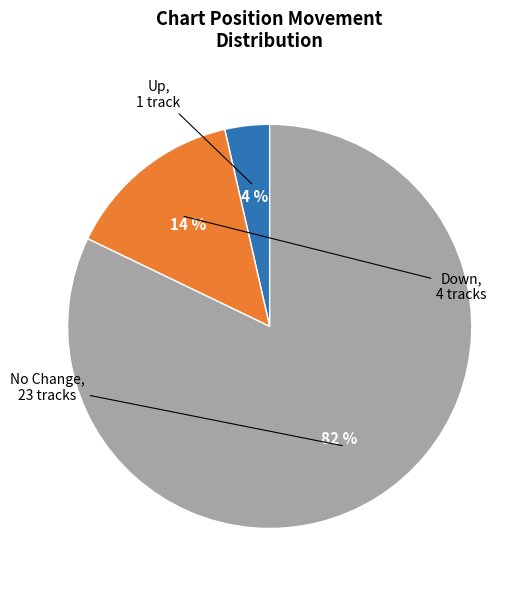

Rank the categories by value from lowest to highest.

Up, Down, No Change